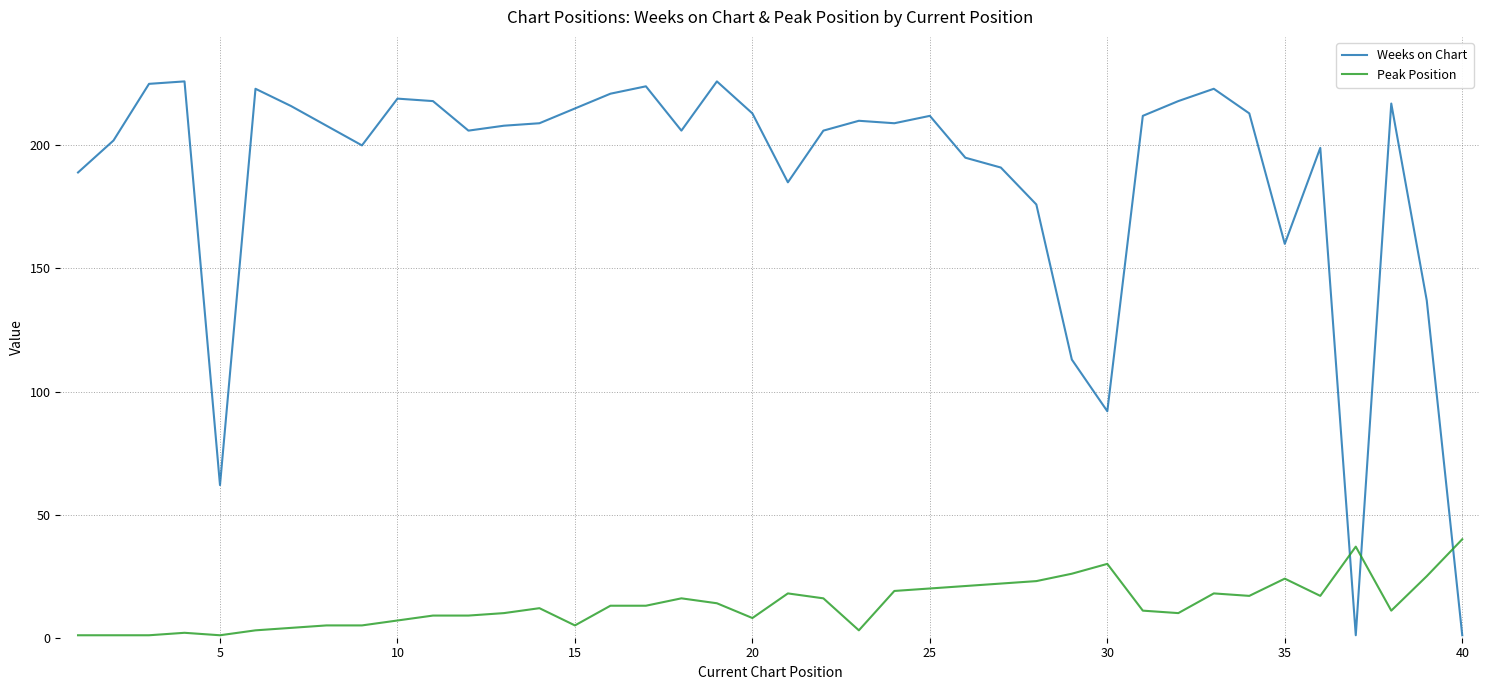

What is the difference between the maximum and minimum values in the Weeks on Chart series?

225